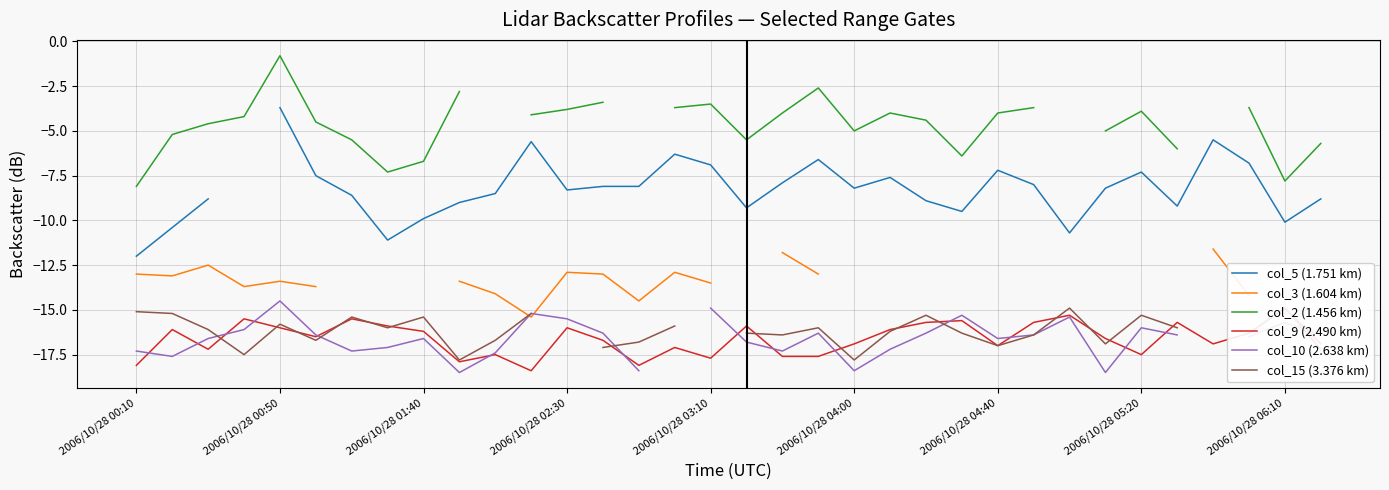

Between 11 and 30, which series saw the biggest shift?

col_3 (1.604 km)